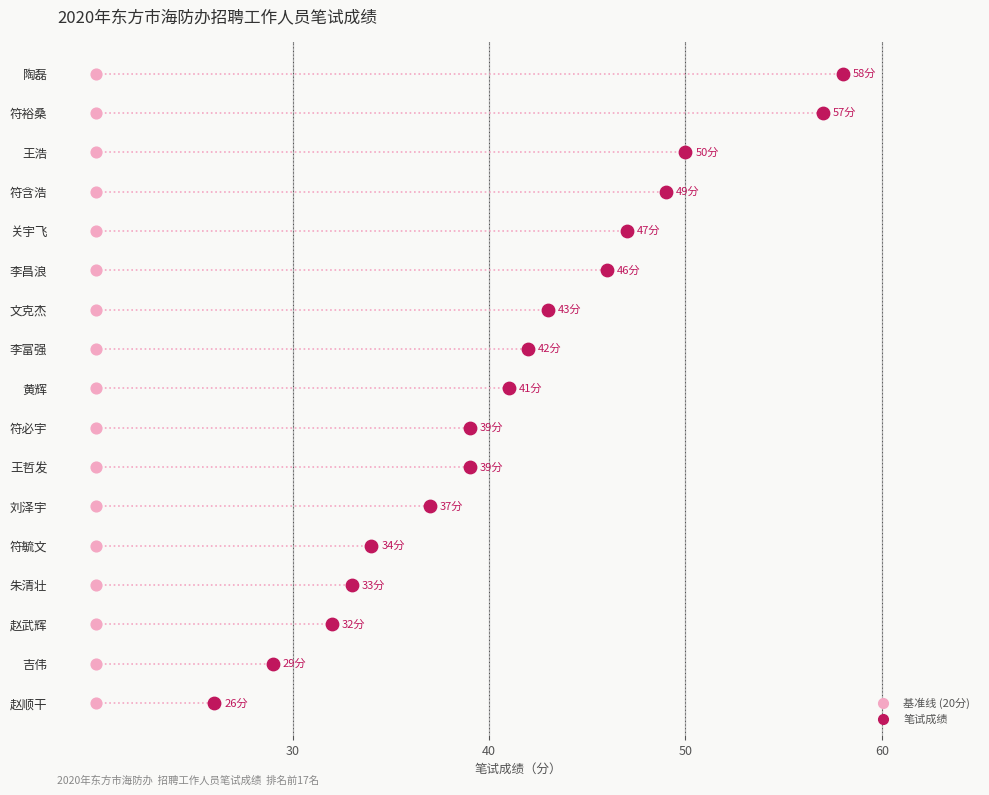

Between 王哲发 and 刘泽宇, which is larger?

王哲发